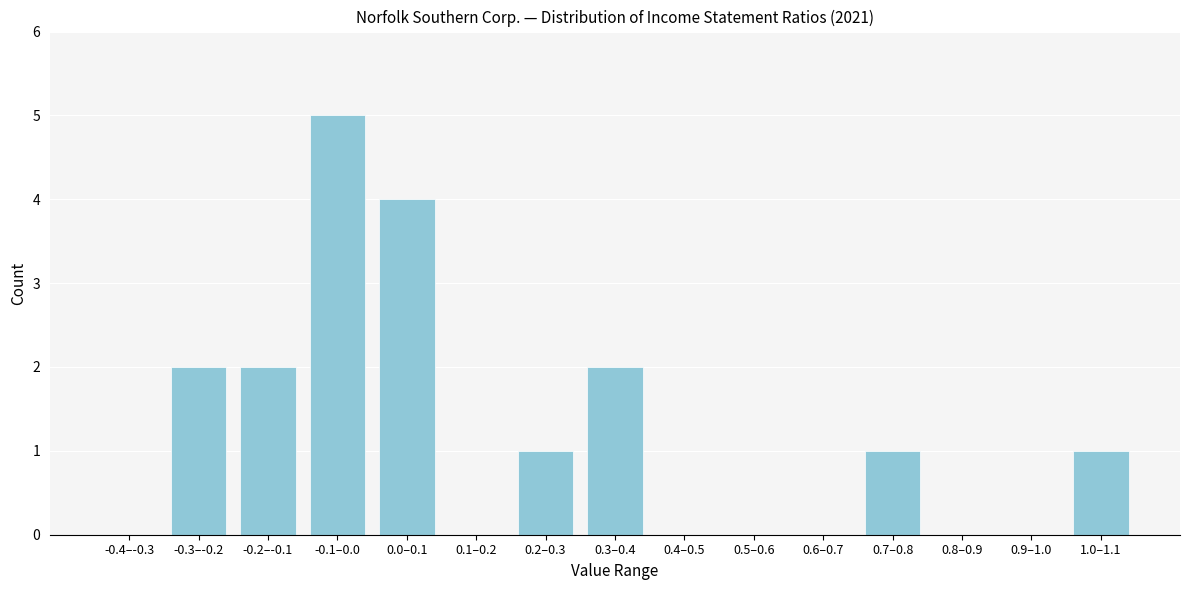

Reading right to left, list all the values displayed in this chart.

1.0–1.1=1	0.9–1.0=0	0.8–0.9=0	0.7–0.8=1	0.6–0.7=0	0.5–0.6=0	0.4–0.5=0	0.3–0.4=2	0.2–0.3=1	0.1–0.2=0	0.0–0.1=4	-0.1–0.0=5	-0.2–-0.1=2	-0.3–-0.2=2	-0.4–-0.3=0